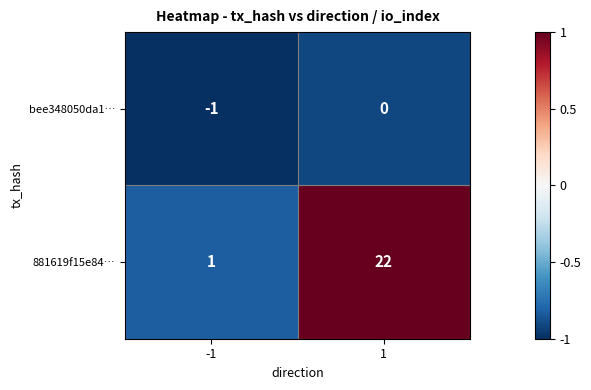

What is the difference between the maximum and minimum values in the 881619f15e84… series?

21